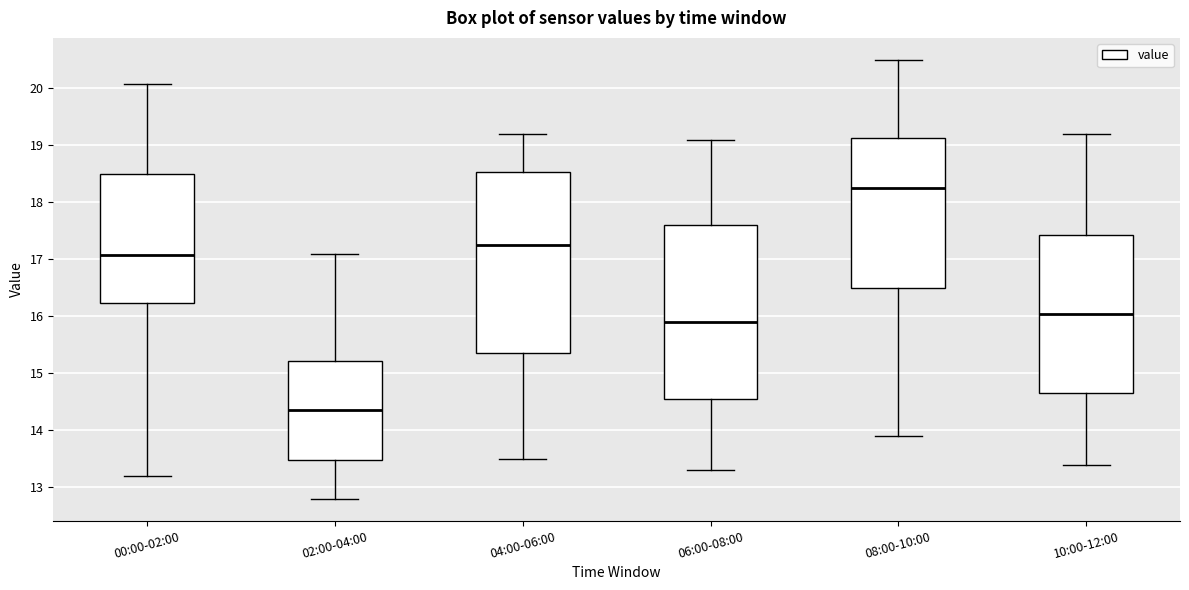

Where does the lower whisker of the box for 08:00-10:00 end on the y-axis? The values are not printed on the chart, so give them approximately, as read against the axis.

13.9